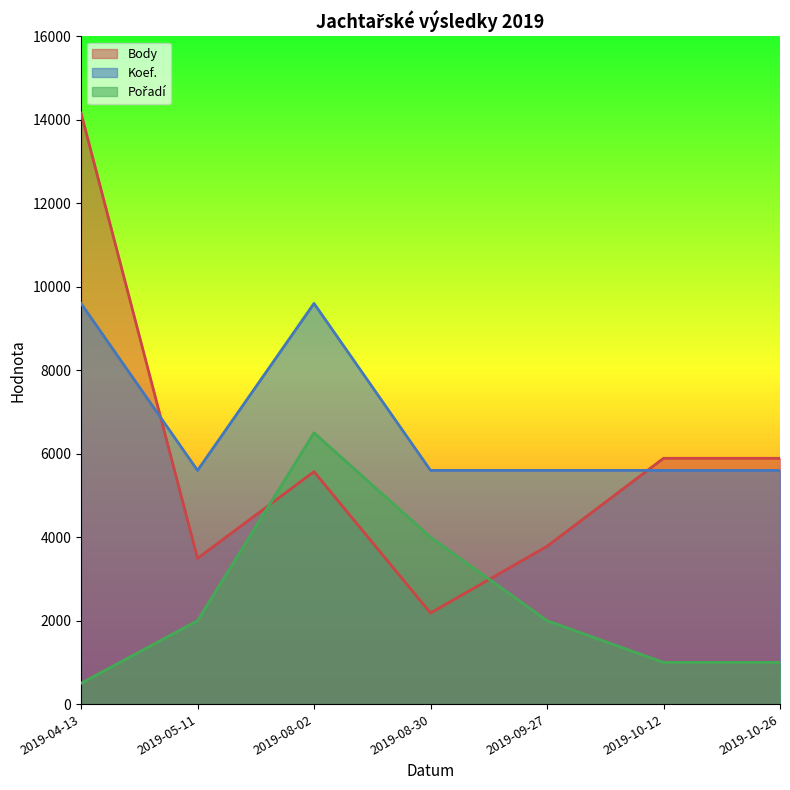

Reading left to right, list all the values displayed in this chart.

Body: 14162	3493	5570	2183	3782	5890	5890
Koef.: 9600	5600	9600	5600	5600	5600	5600
Pořadí: 500	2000	6500	4000	2000	1000	1000